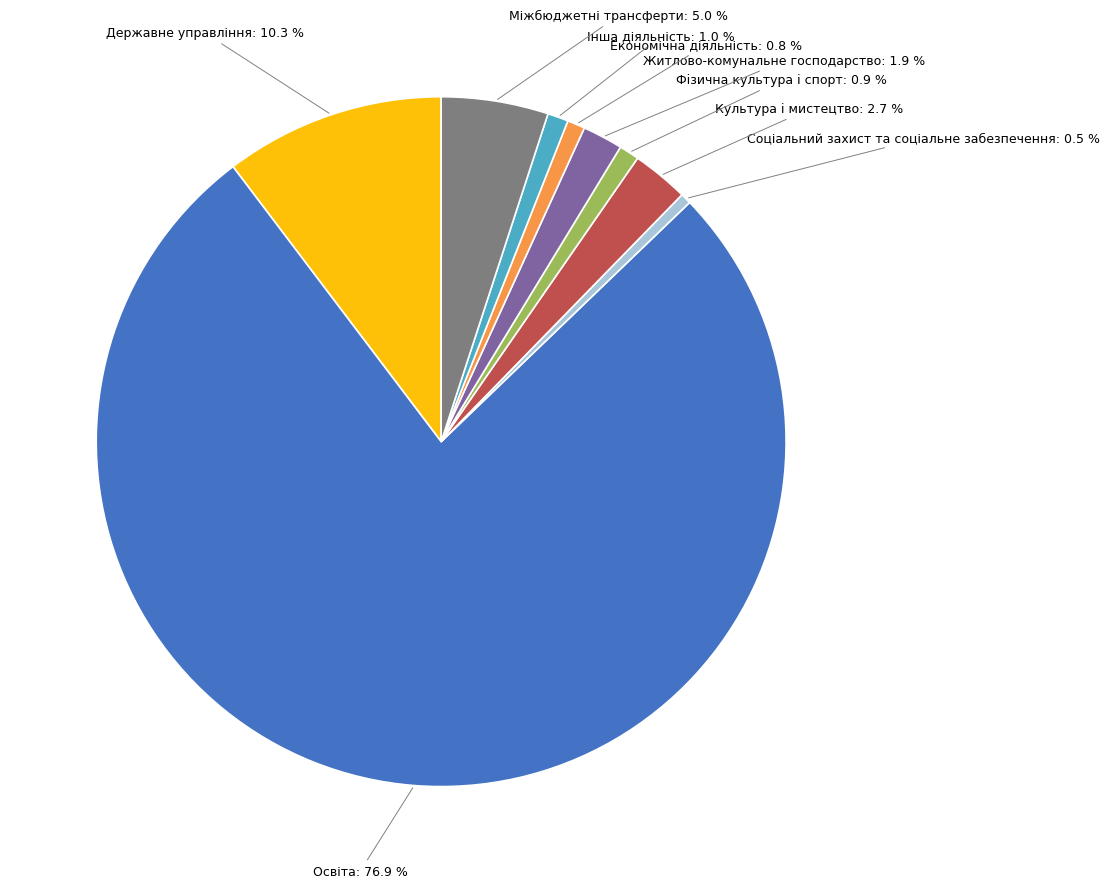

Which has a higher value, Культура i мистецтво or Фiзична культура i спорт?

Культура i мистецтво